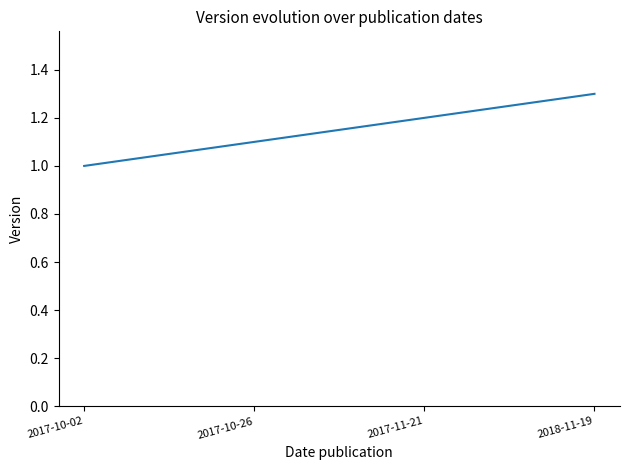

What is the ratio of the value at 2018-11-19 to the value at 2017-10-02?

1.3